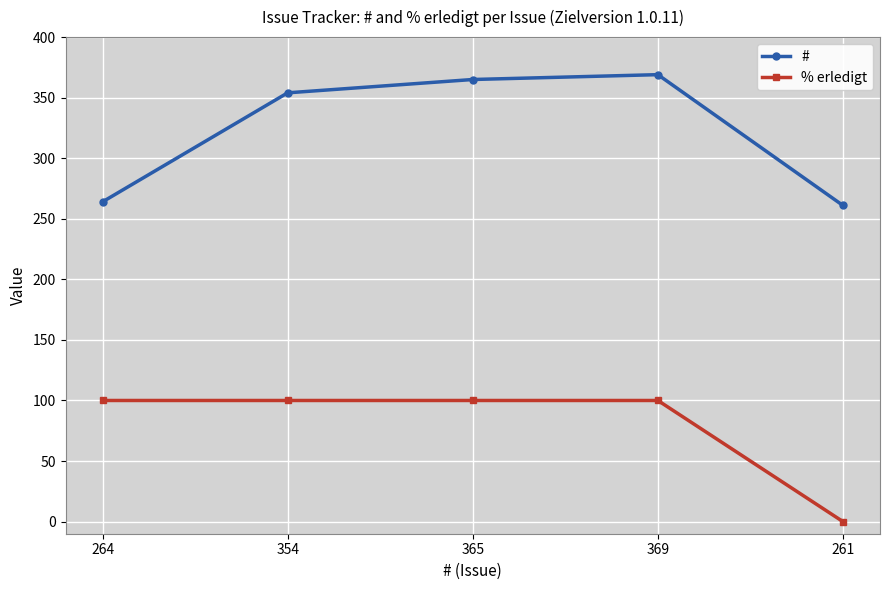

At how many categories does at least one series exceed 4?

5